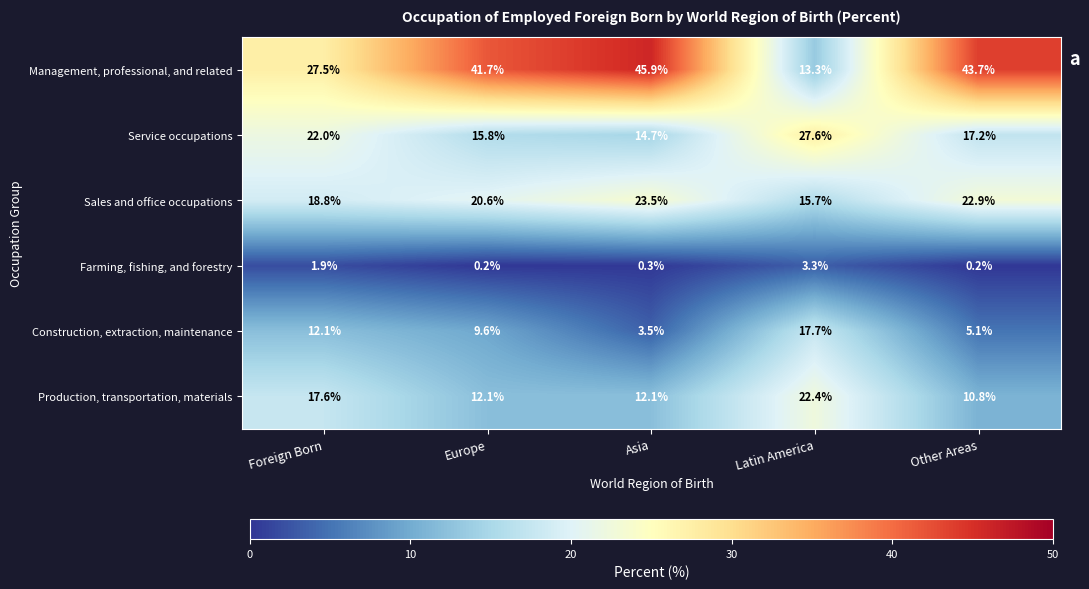

What is the maximum value shown in the chart?

45.9